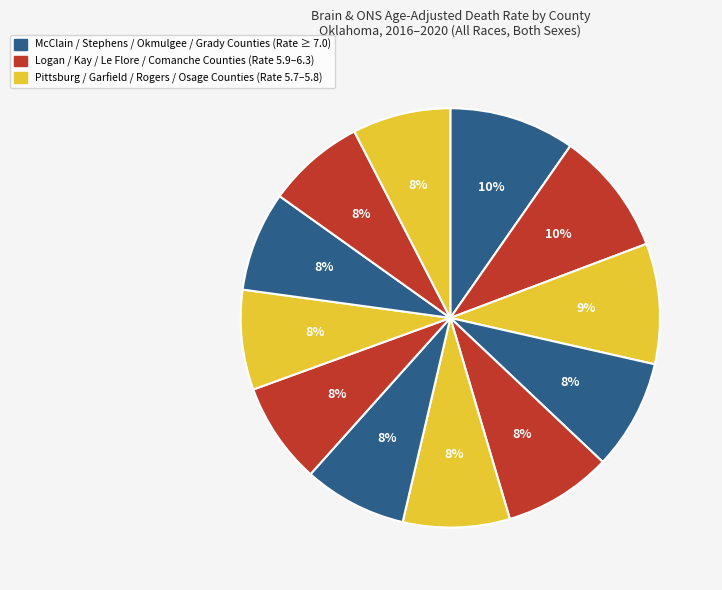

How many segments does this pie chart have?

12